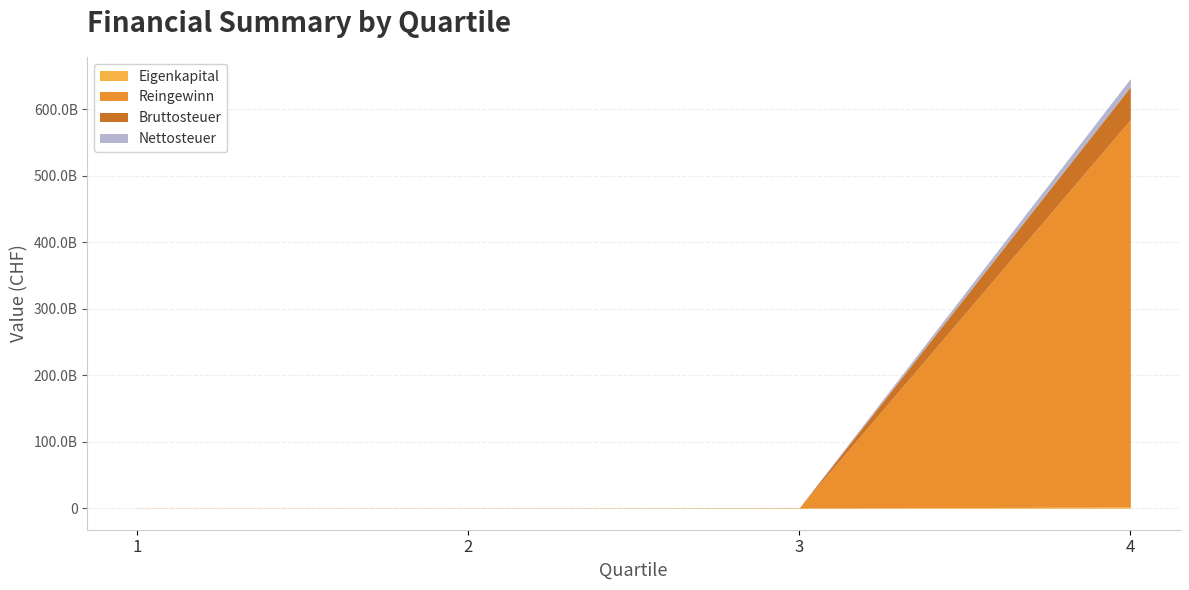

Reading left to right, list all the values displayed in this chart.

Eigenkapital: 1=276971867	2=371514536	3=151814981	4=1888094313
Reingewinn: 1=0	2=0	3=555530200	4=582651819600
Bruttosteuer: 1=0	2=0	3=46493796	4=49492032139
Nettosteuer: 1=0	2=0	3=46126093	4=12432303578